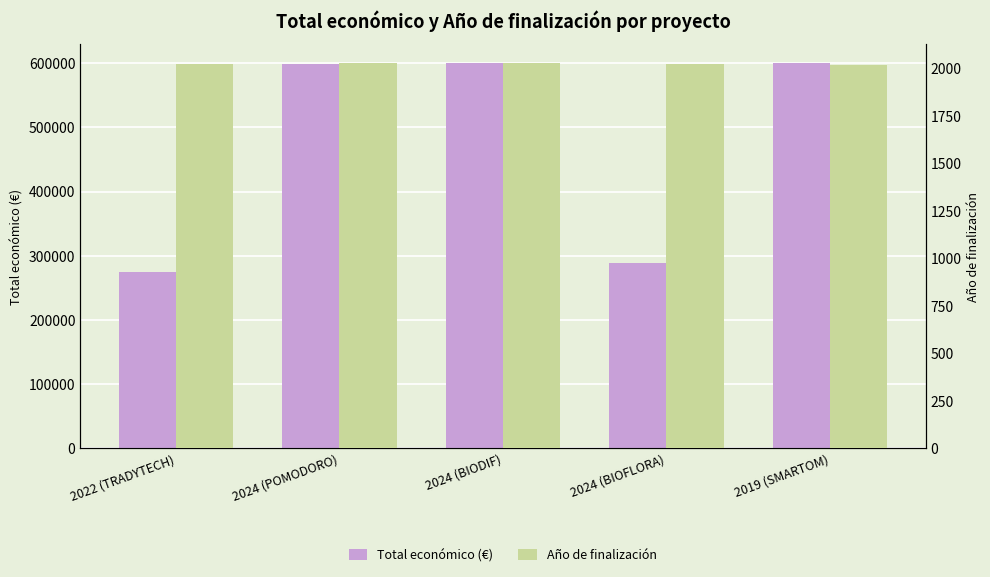

Which has a higher value, 2024 (POMODORO) or 2022 (TRADYTECH)?

2024 (POMODORO)